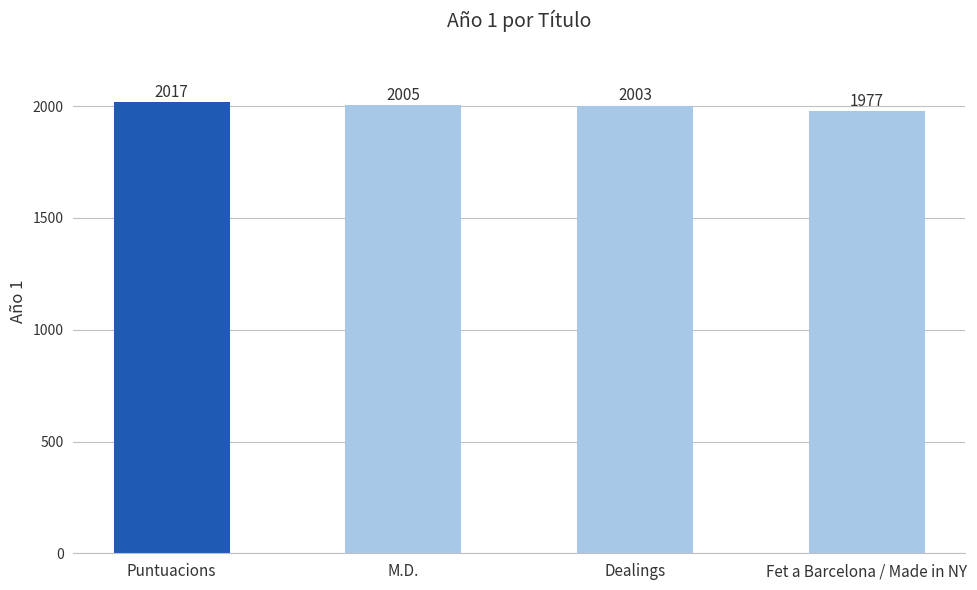

The chart shows a value of 3216 at Puntuacions. True or false?

False